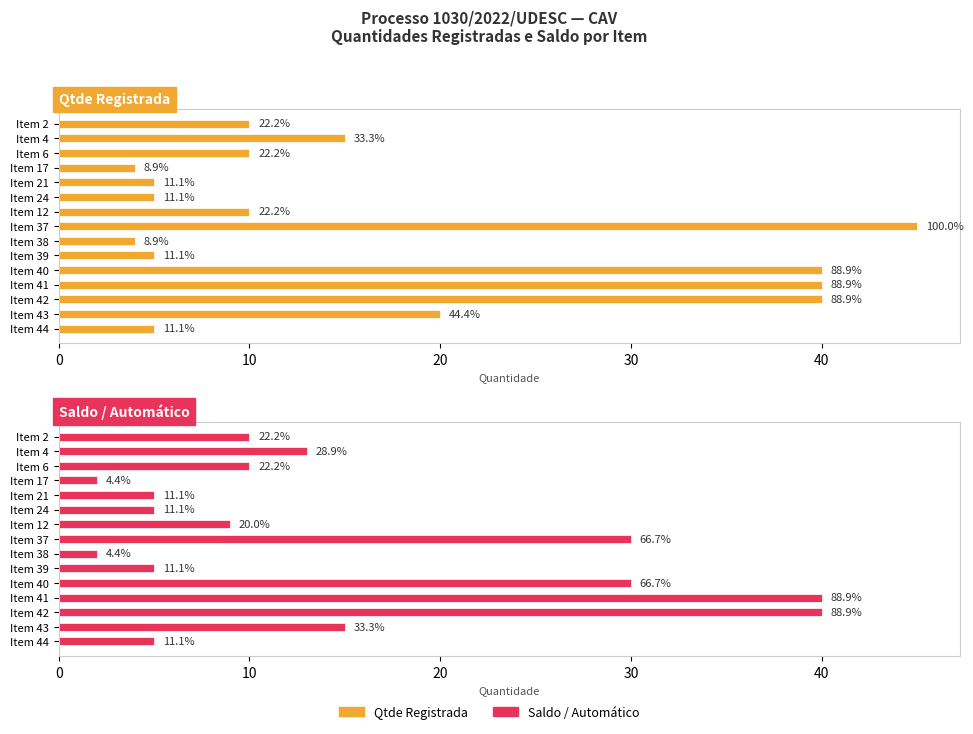

At how many categories does at least one series exceed 23?

4